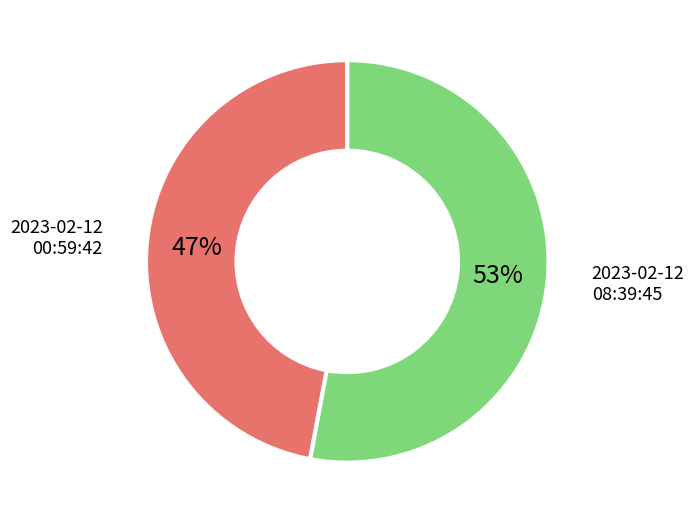

Approximately how many times larger is the value at 2023-02-12 08:39:45 compared to 2023-02-12 00:59:42?

1.1